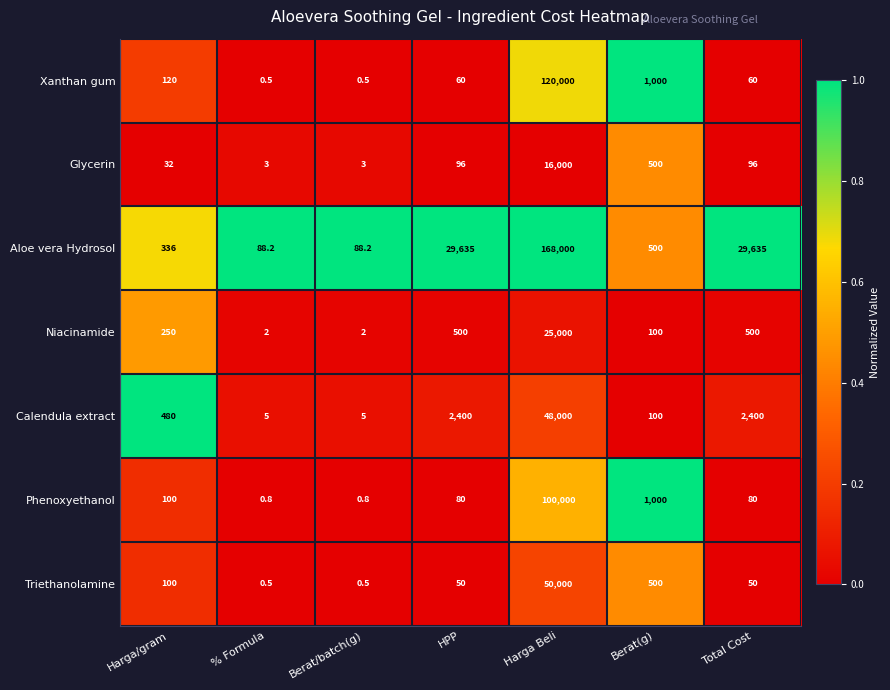

Count the number of data series in this chart.

7